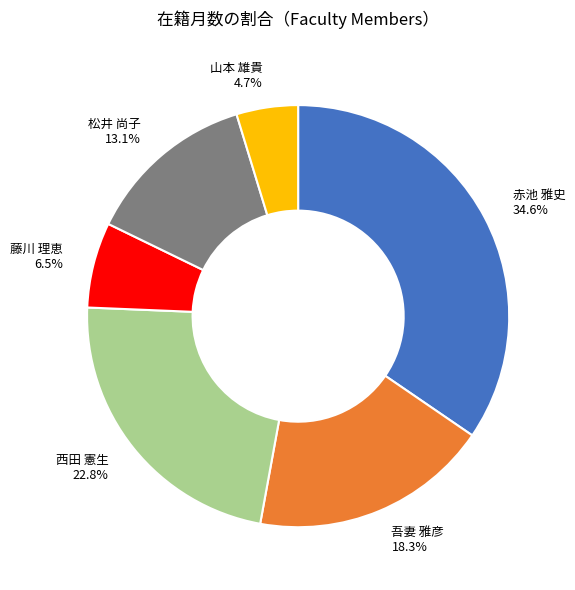

Which has a higher value, 西田 憲生 or 赤池 雅史?

赤池 雅史